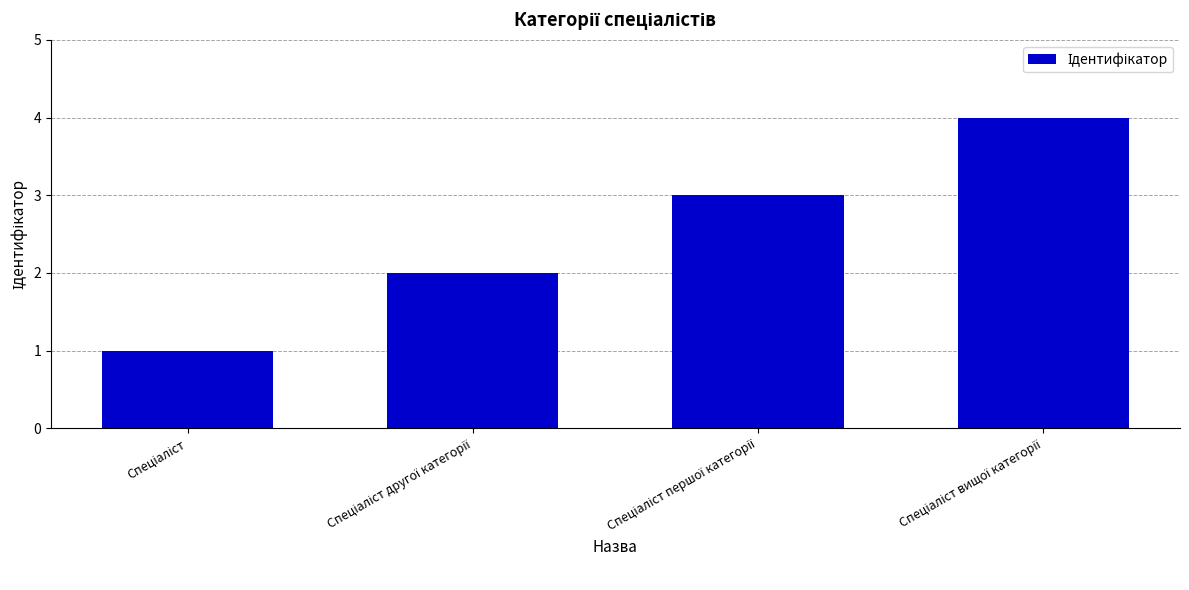

How many values are below 3?

2